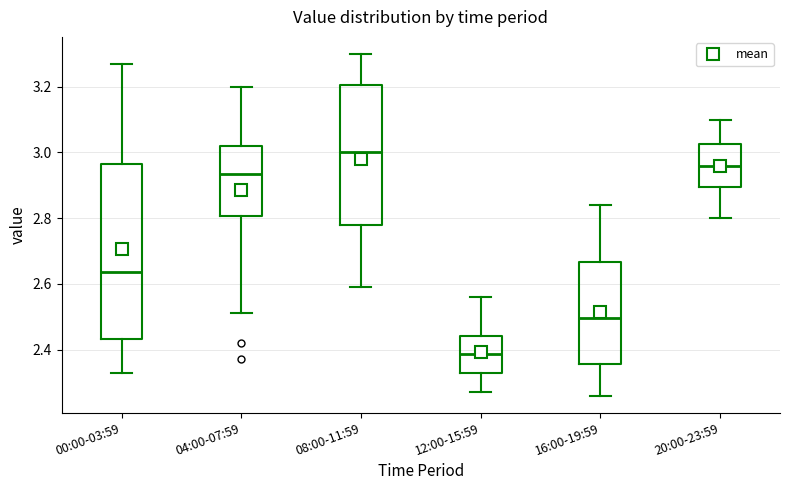

Which box's median line is the highest?

08:00-11:59